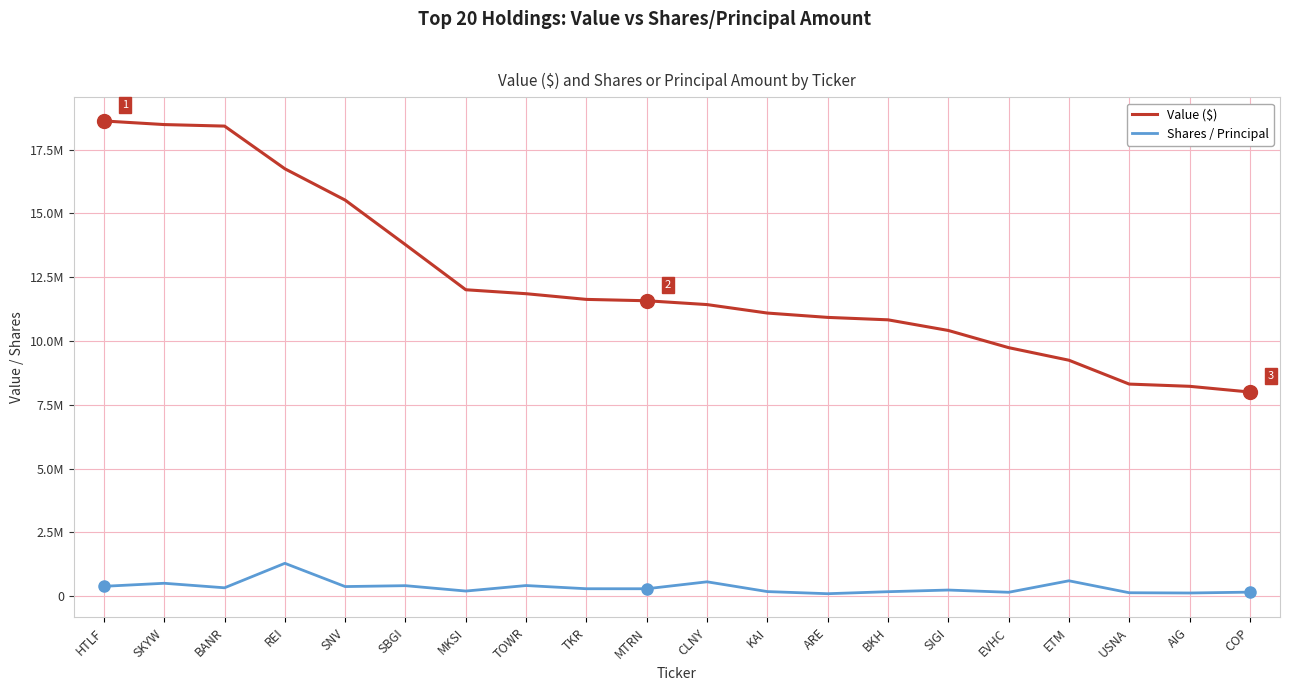

What are all the series names shown in the legend?

Value ($), Shares / Principal